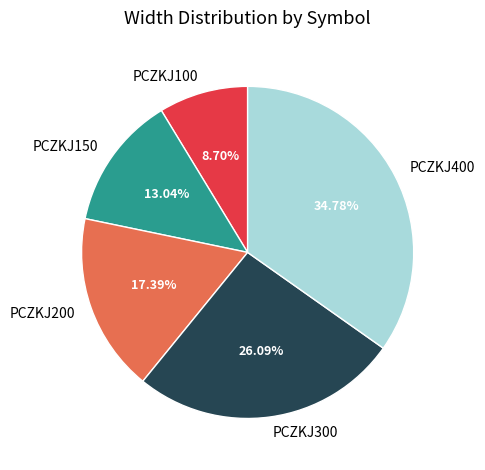

How many segments does this pie chart have?

5